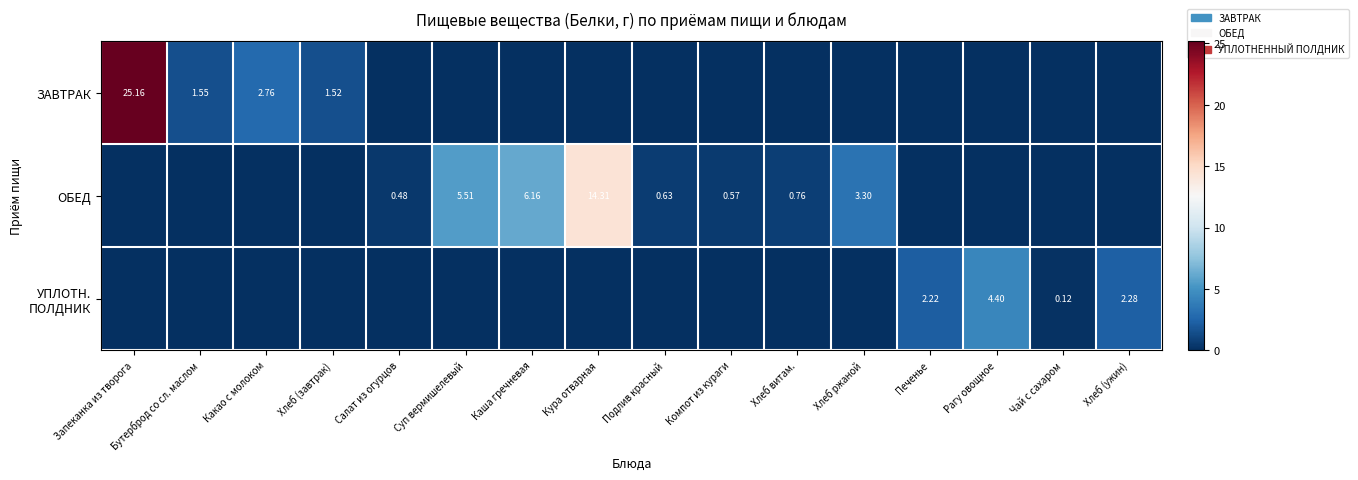

Which series has the largest range (max minus min)?

ЗАВТРАК